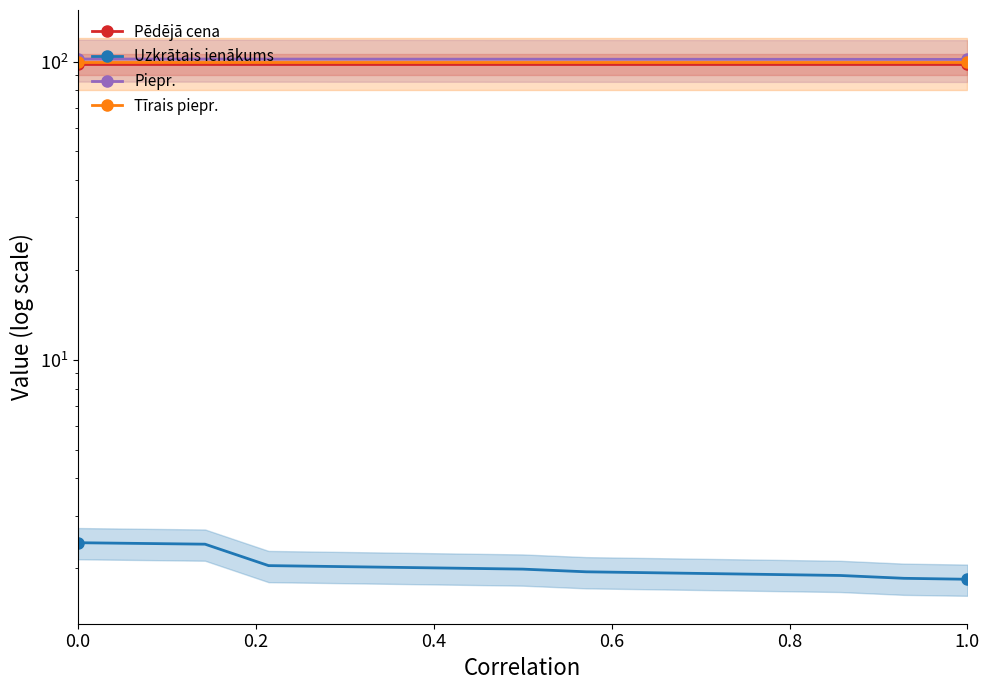

True or false: Uzkrātais ienākums and Piepr. cross at least once.

False